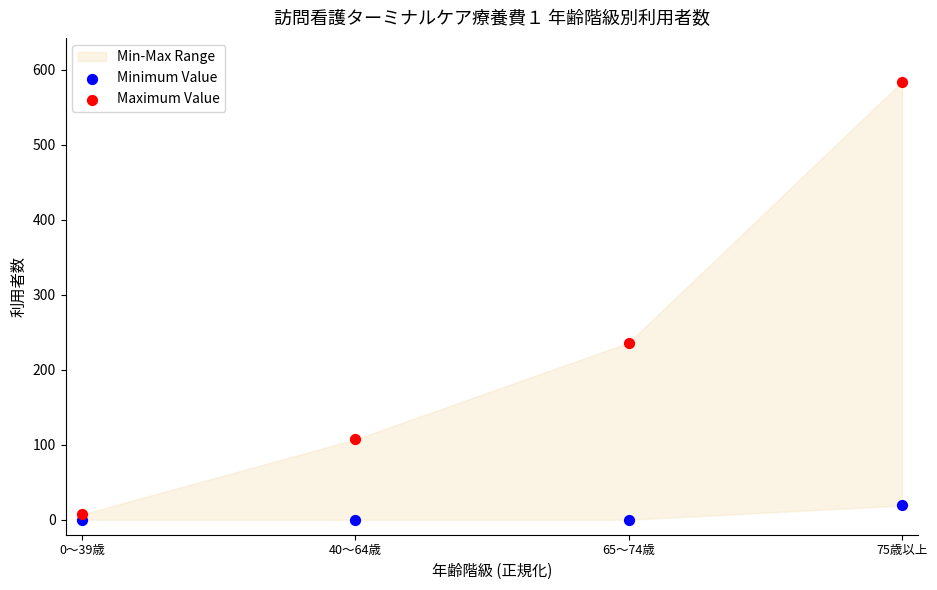

Which series has the largest Y range (max minus min)?

Maximum Value